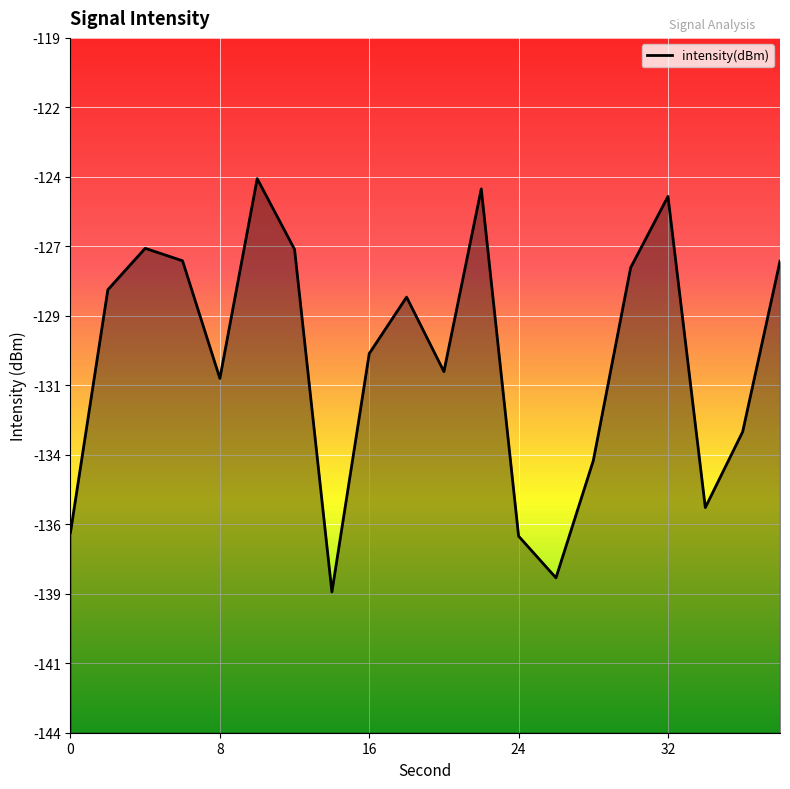

How many points are lower than both their immediate neighbors (excluding endpoints)?

5